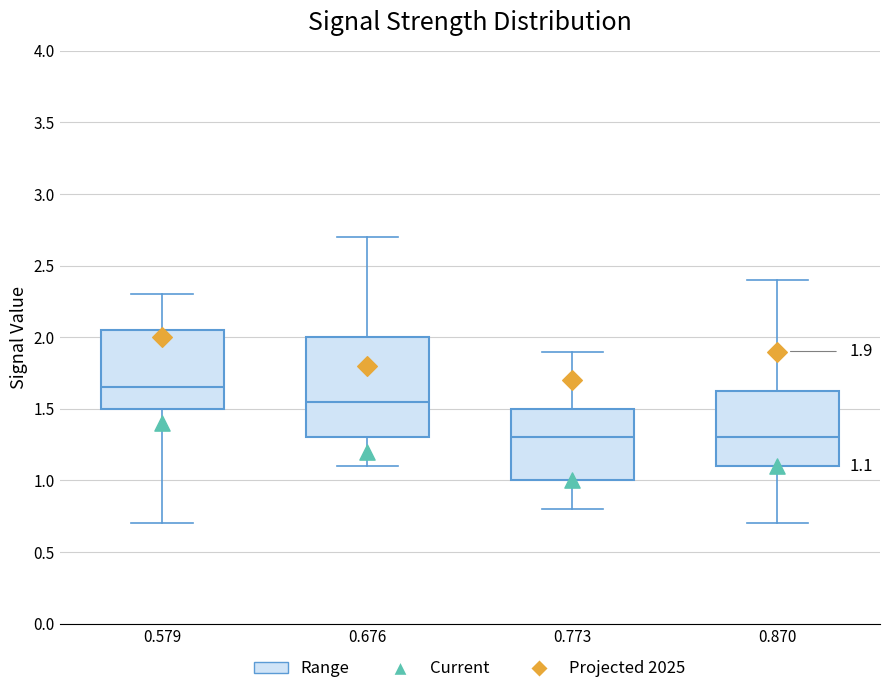

Which box is the tallest, from its lower edge to its upper edge?

0.676